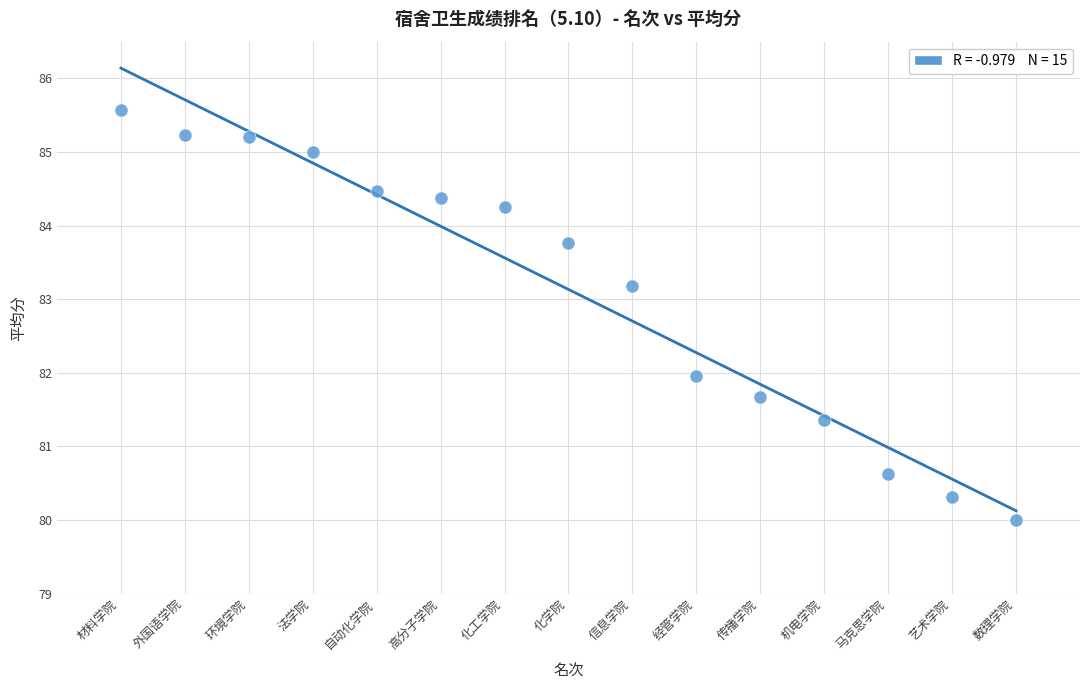

What is the range of X values (max minus min)?

14.0